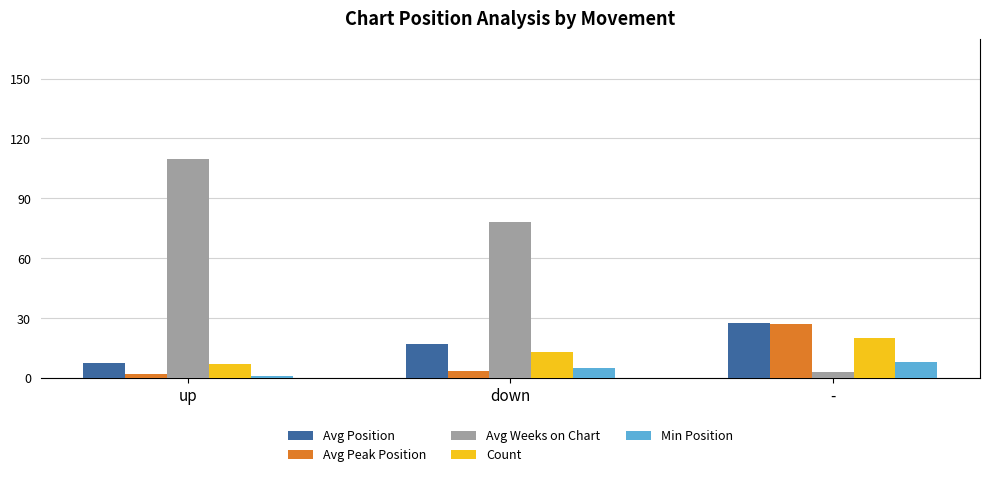

Which category has the highest value across all series?

up